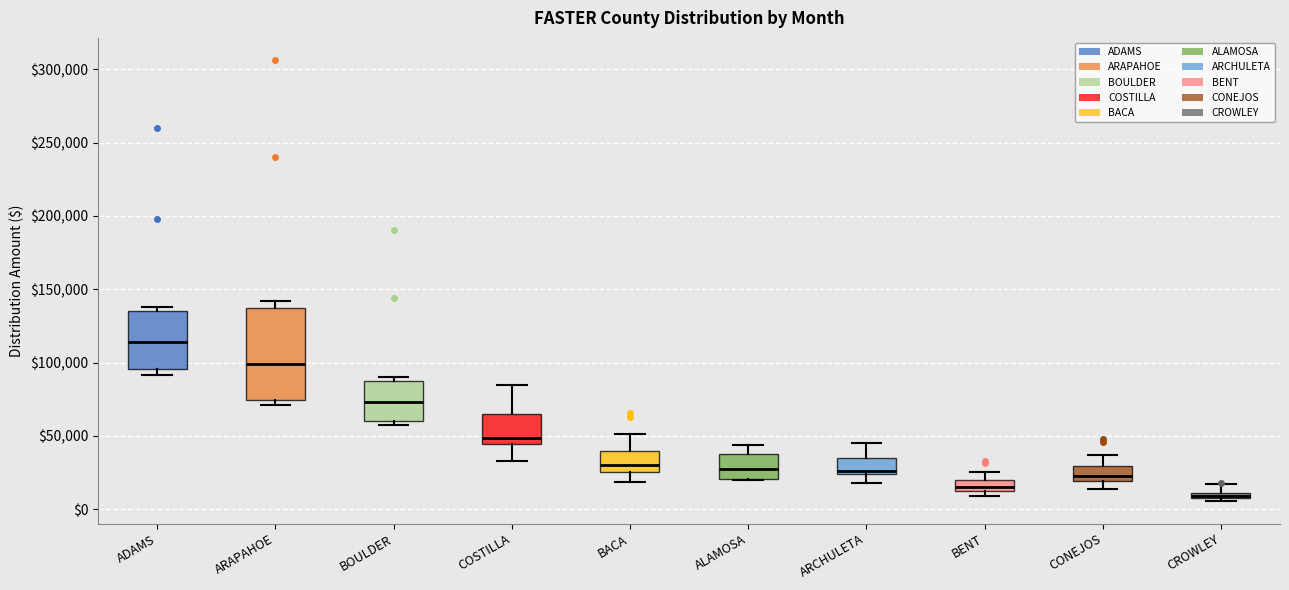

Which box is the tallest, from its lower edge to its upper edge?

ARAPAHOE